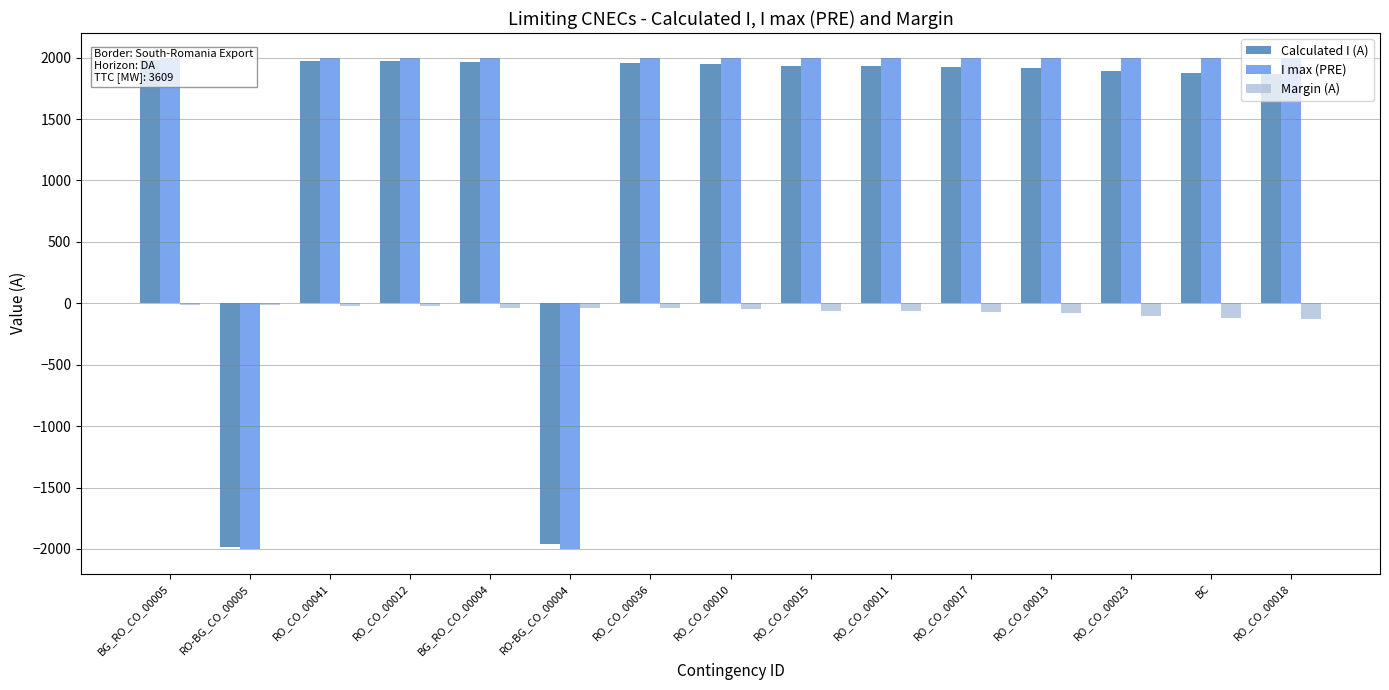

Is the value of Calculated I (A) at RO_CO_00036 greater than the value of I max (PRE) at BG_RO_CO_00005?

No